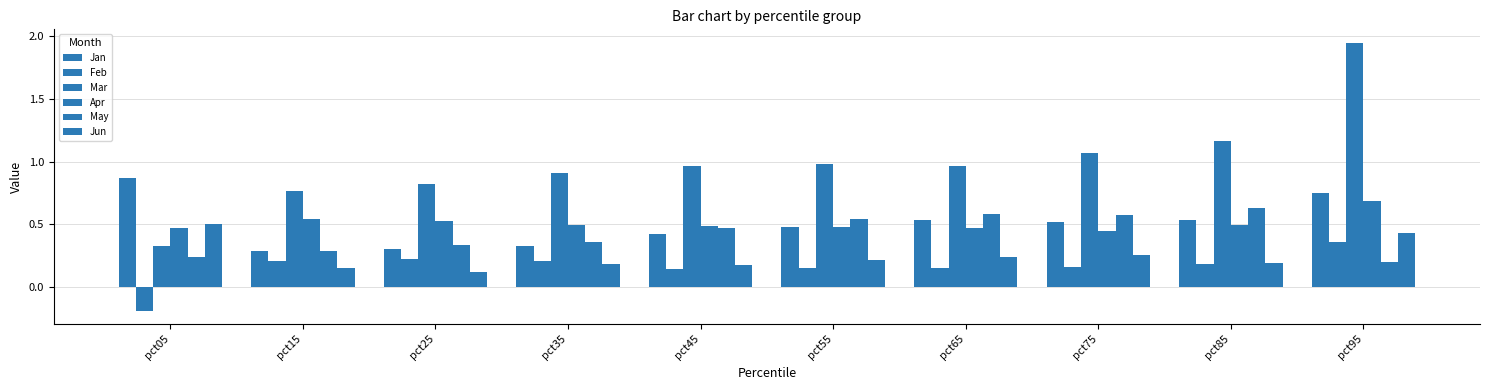

At which label is May closest to 0?

pct95